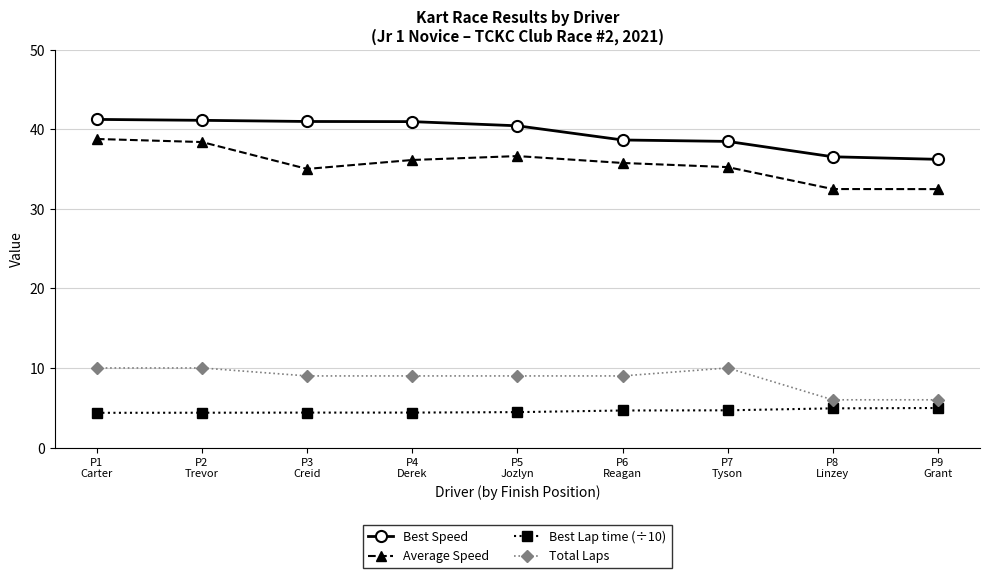

How many lines are shown in the chart?

4